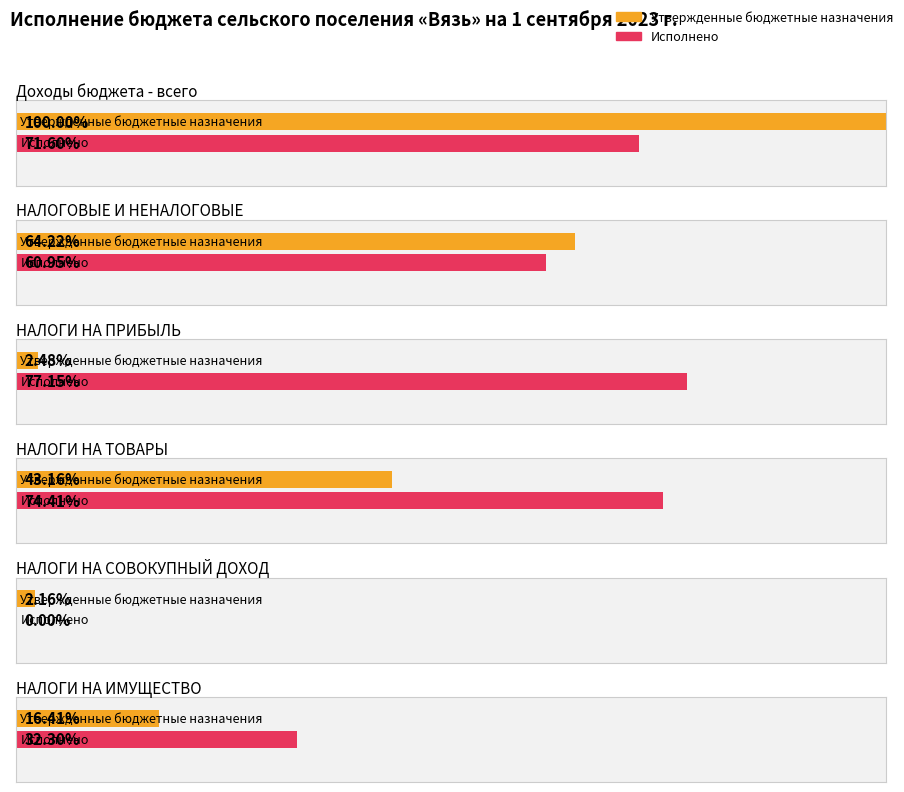

Are the bars grouped side by side (vs. stacked)?

Yes